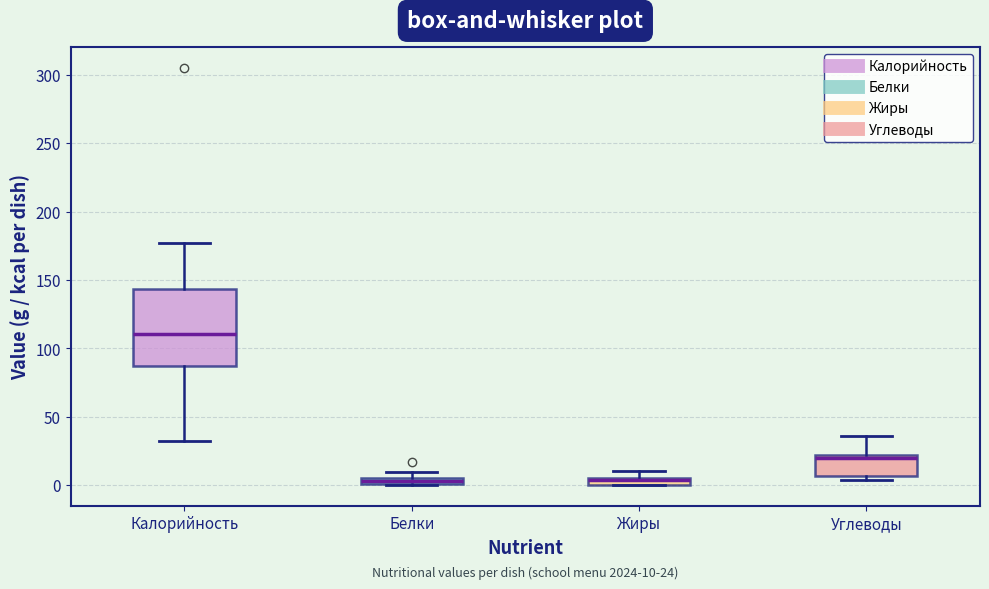

Comparing the boxes themselves (not the whiskers), which one is the tallest?

Калорийность